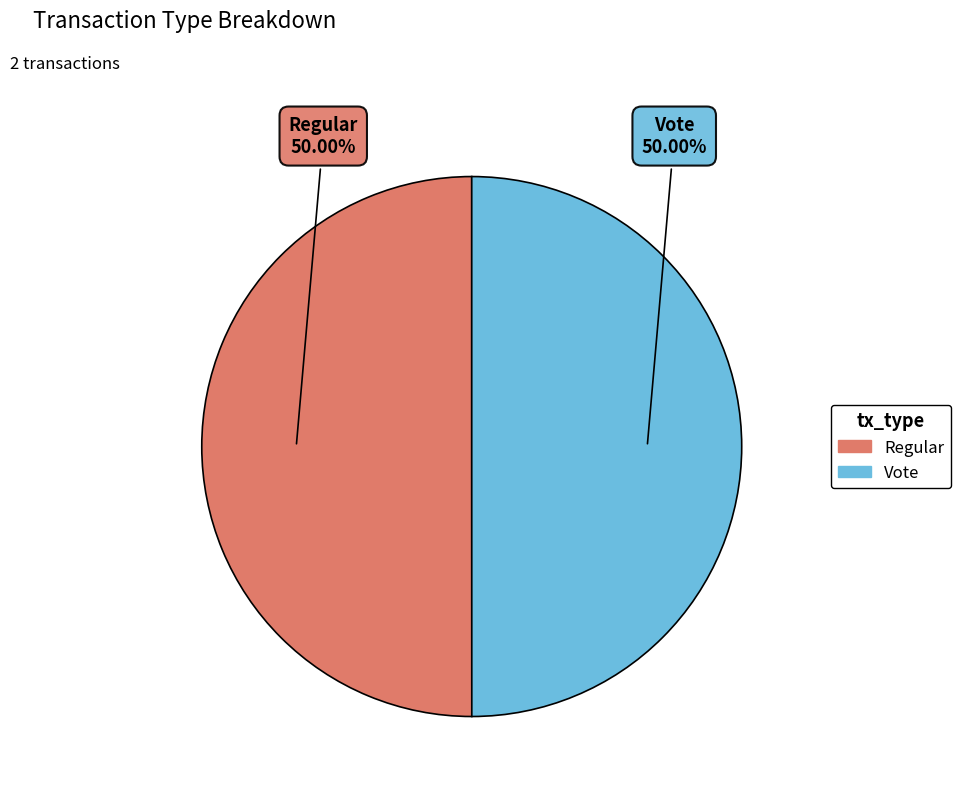

The Regular slice represents 61% of the pie. True or false?

False